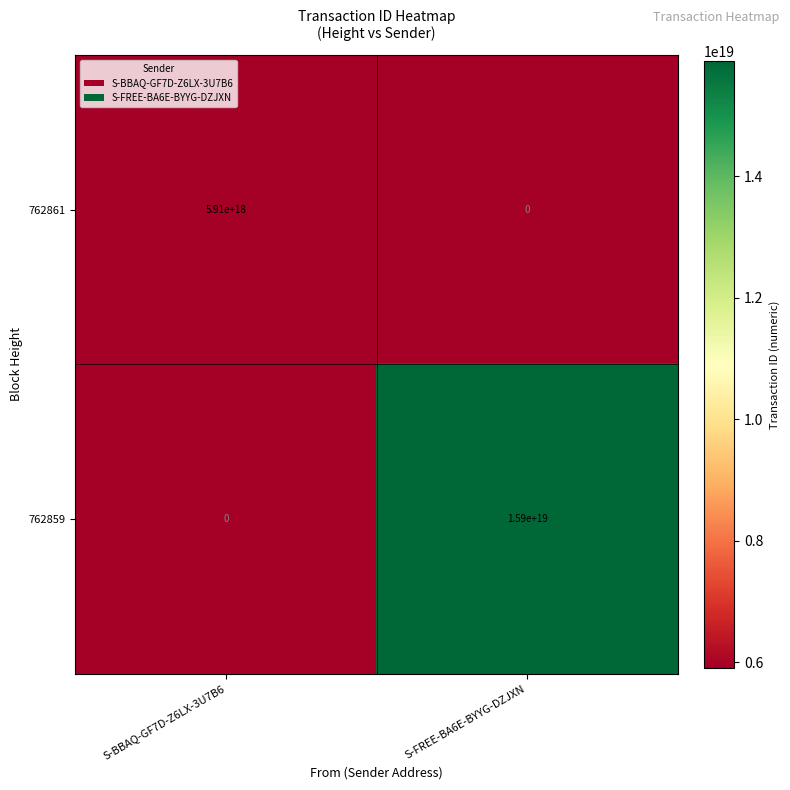

How many series are shown in this chart?

2